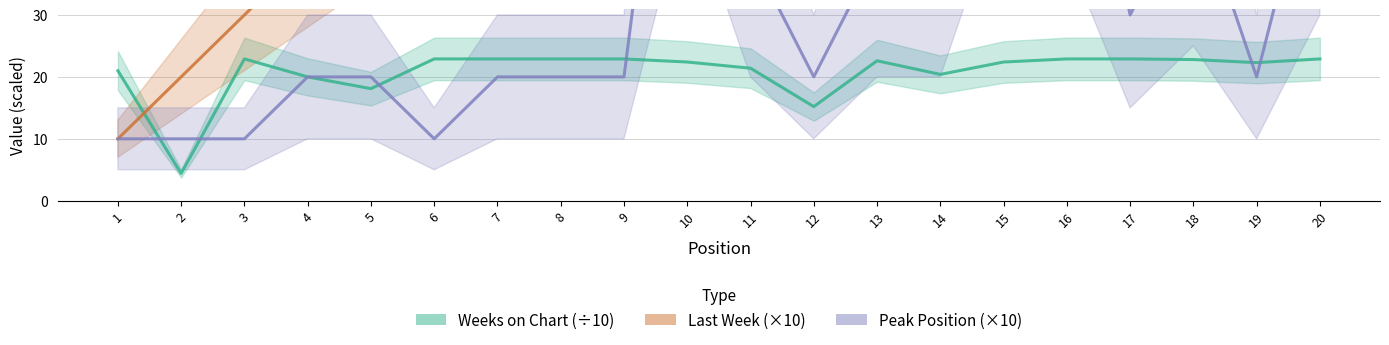

What value does the Weeks on Chart (÷10) series have at 9?

22.9